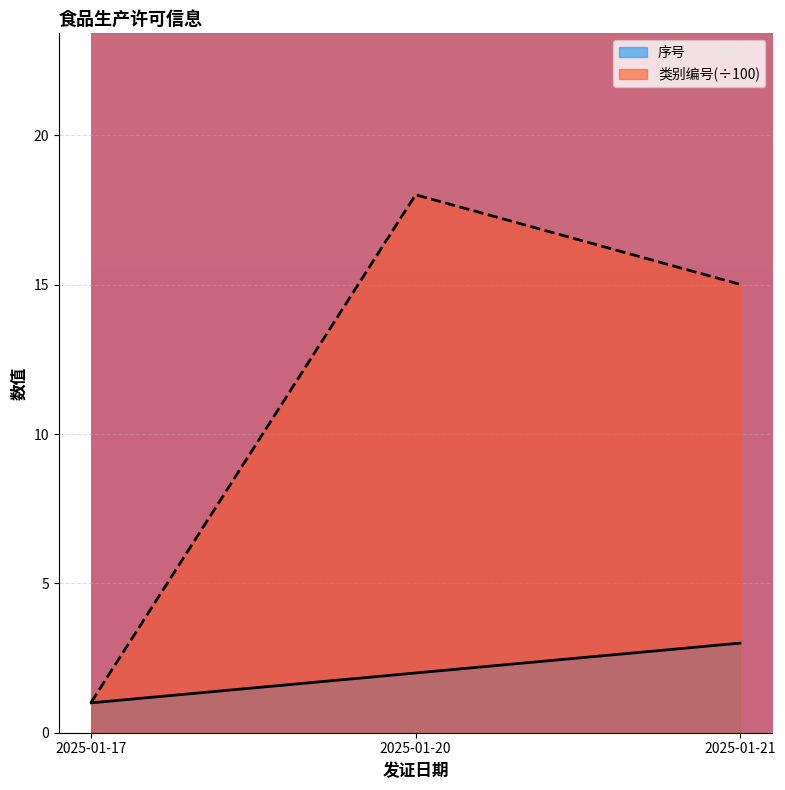

The 序号 series shows 3.0 at 2025-01-20. True or false?

False